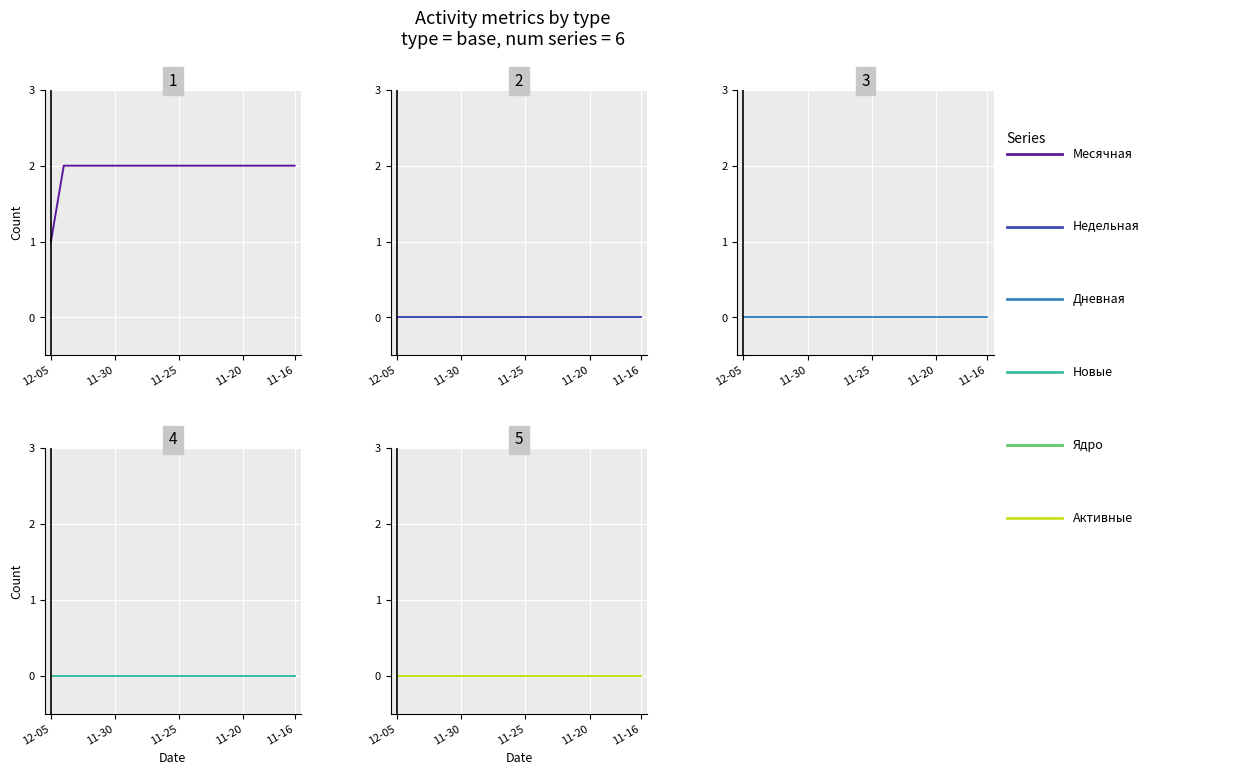

What are all the series names shown in the legend?

Месячная, Недельная, Дневная, Новые, Ядро, Активные